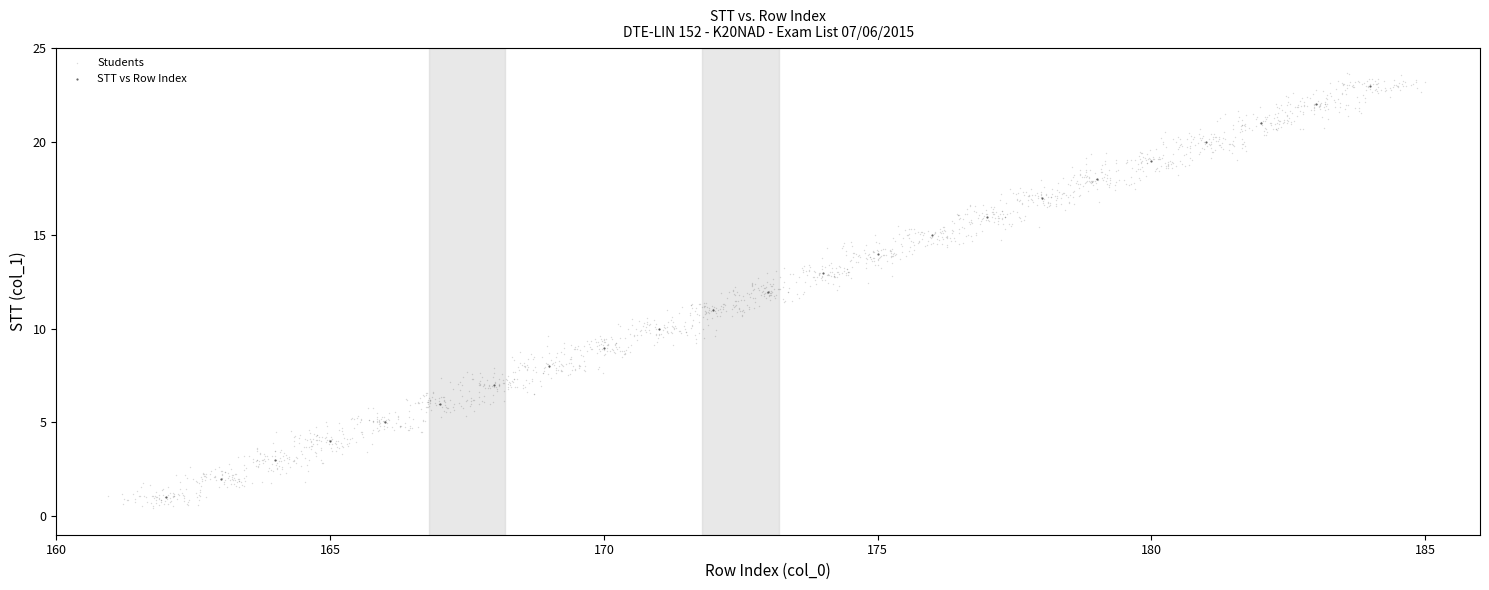

Which series has the widest spread of Y values?

Students